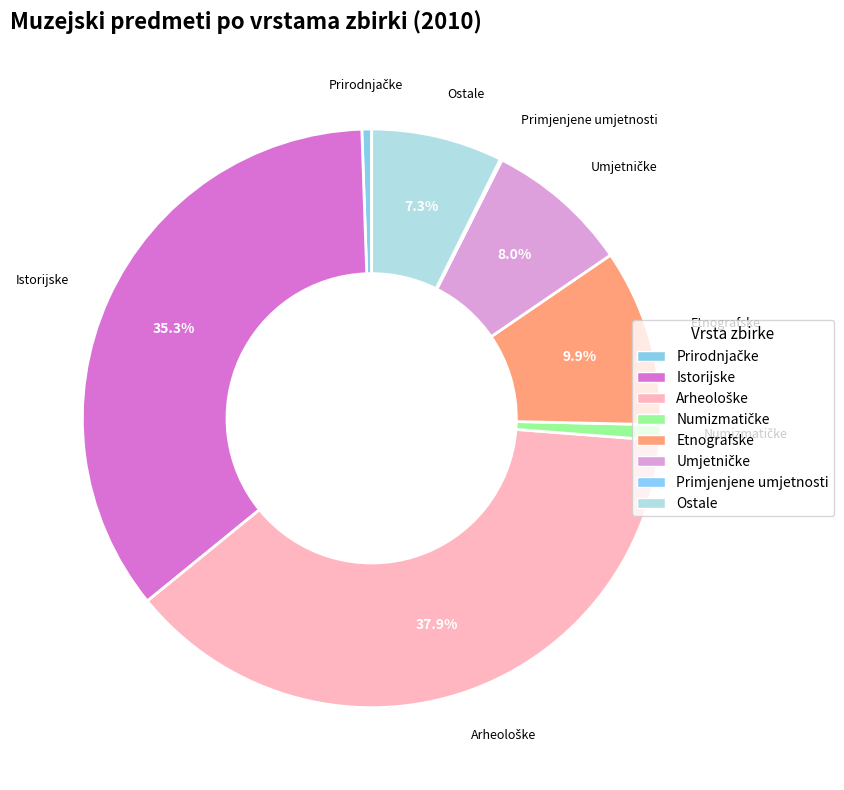

To the nearest percent, what is the combined percentage of Umjetničke and Numizmatičke?

9%